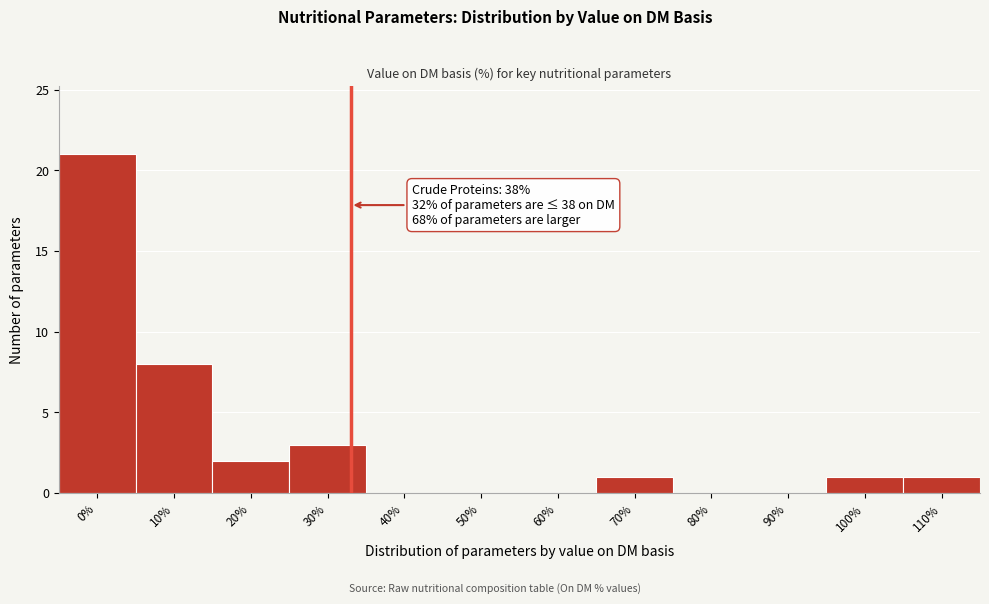

Reading left to right, extract all data points from this chart.

0%=21	10%=8	20%=2	30%=3	40%=0	50%=0	60%=0	70%=1	80%=0	90%=0	100%=1	110%=1